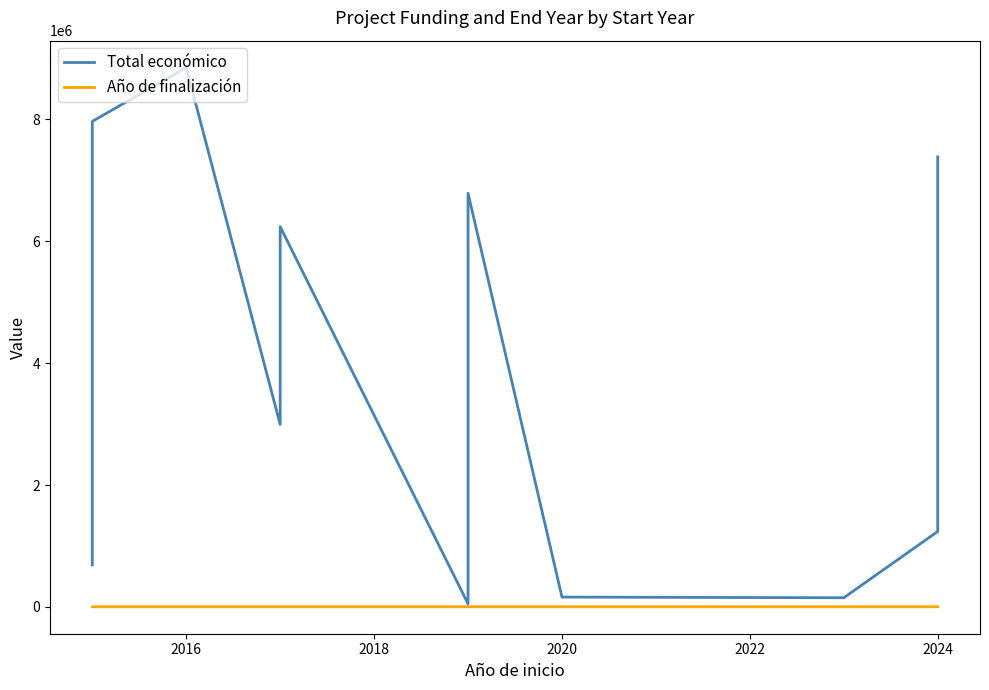

True or false: Total económico has more than 1 points higher than both neighbors.

True